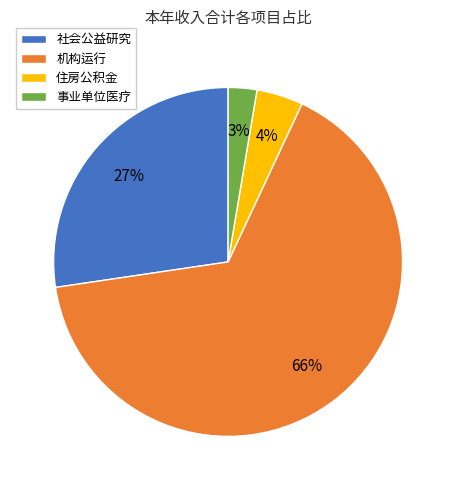

To the nearest percent, what is the difference between the 住房公积金 and 社会公益研究 slice percentages?

23%